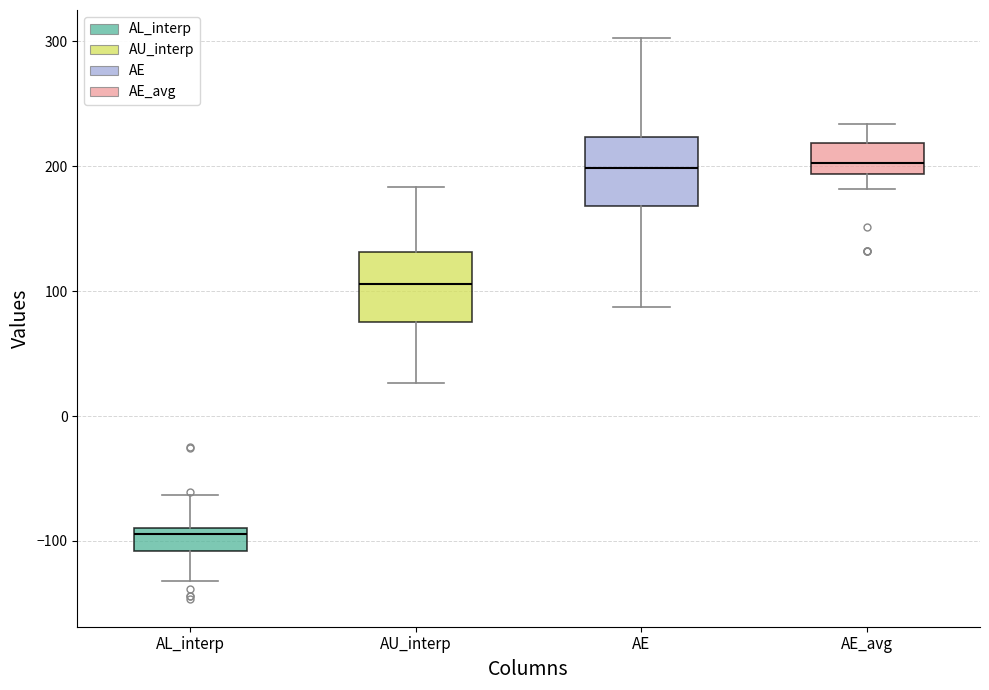

Which box's median line is the lowest?

AL_interp